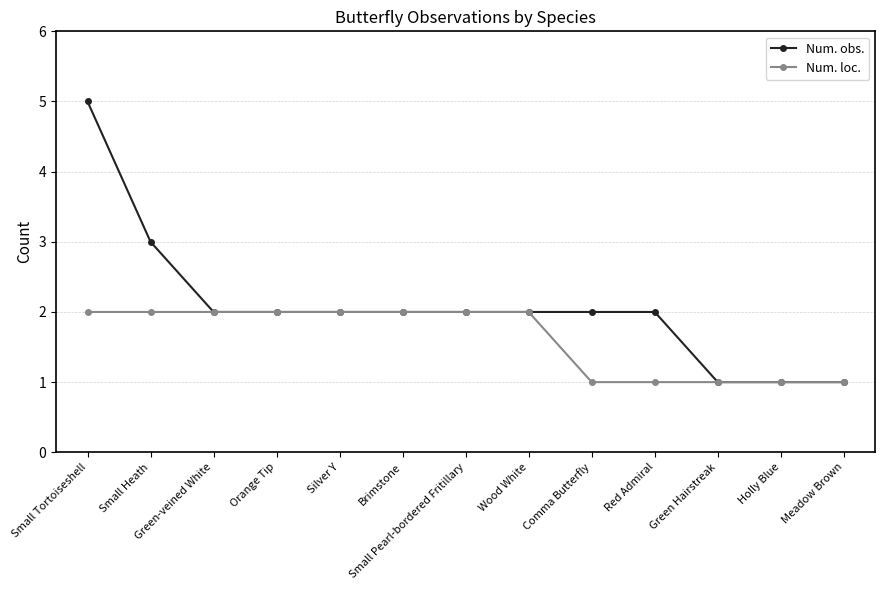

What is the greatest value displayed?

5